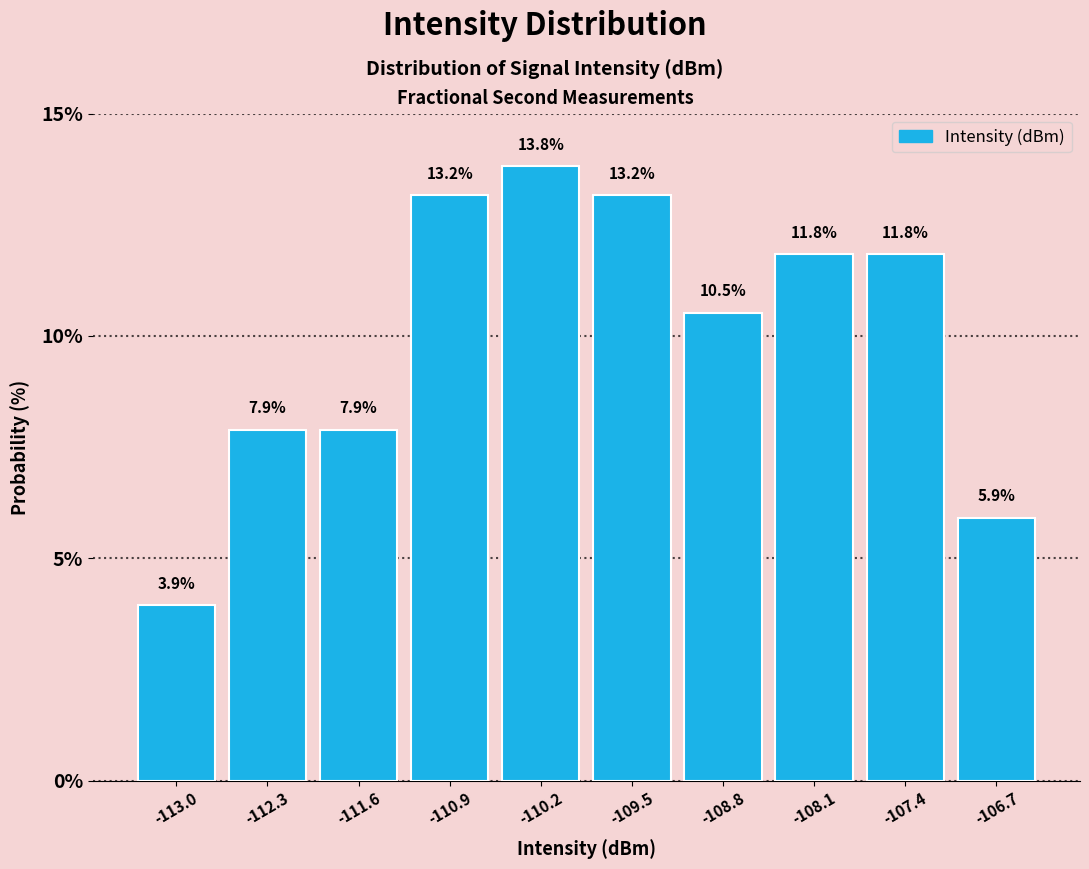

Reading left to right, list every bar in this chart as the range it spans on the x-axis followed by its height. The bar edges are not printed on the chart, so give them approximately, as read against the axis.

-113.3 to -112.6: 3.9
-112.6 to -111.9: 7.9
-111.9 to -111.2: 7.9
-111.2 to -110.5: 13.2
-110.5 to -109.8: 13.8
-109.8 to -109.1: 13.2
-109.1 to -108.4: 10.5
-108.4 to -107.7: 11.8
-107.7 to -107.0: 11.8
-107.0 to -106.3: 5.9